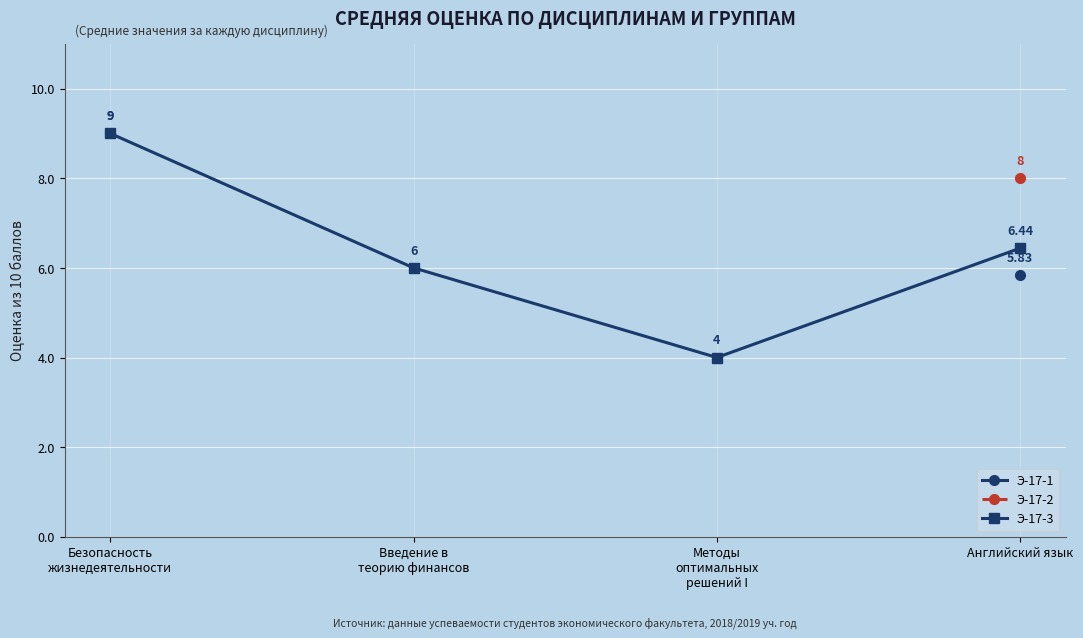

The Э-17-1 series shows 2.4 at Безопасность
жизнедеятельности. True or false?

False